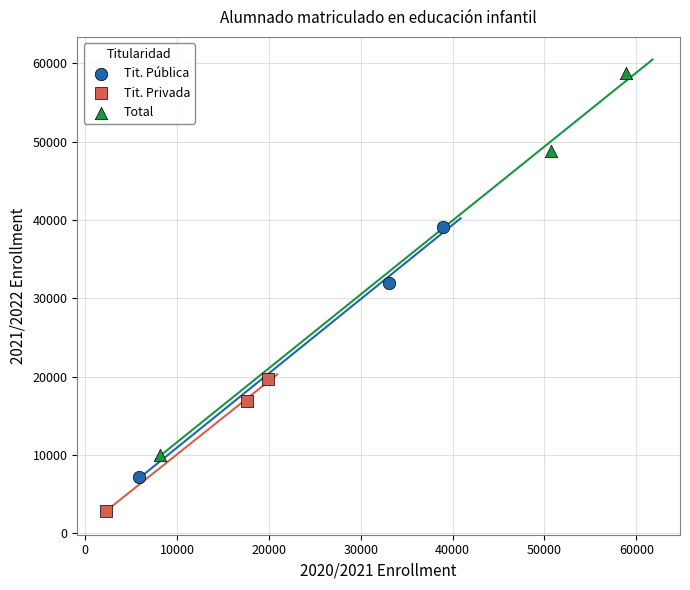

Which series reaches the minimum Y coordinate?

Tit. Privada